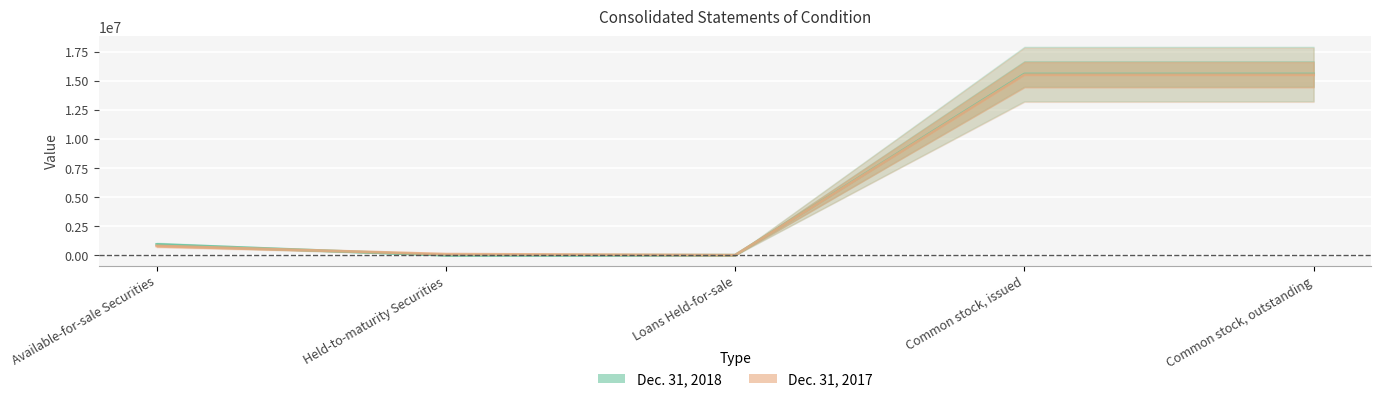

At how many categories does at least one series exceed 11140329?

2